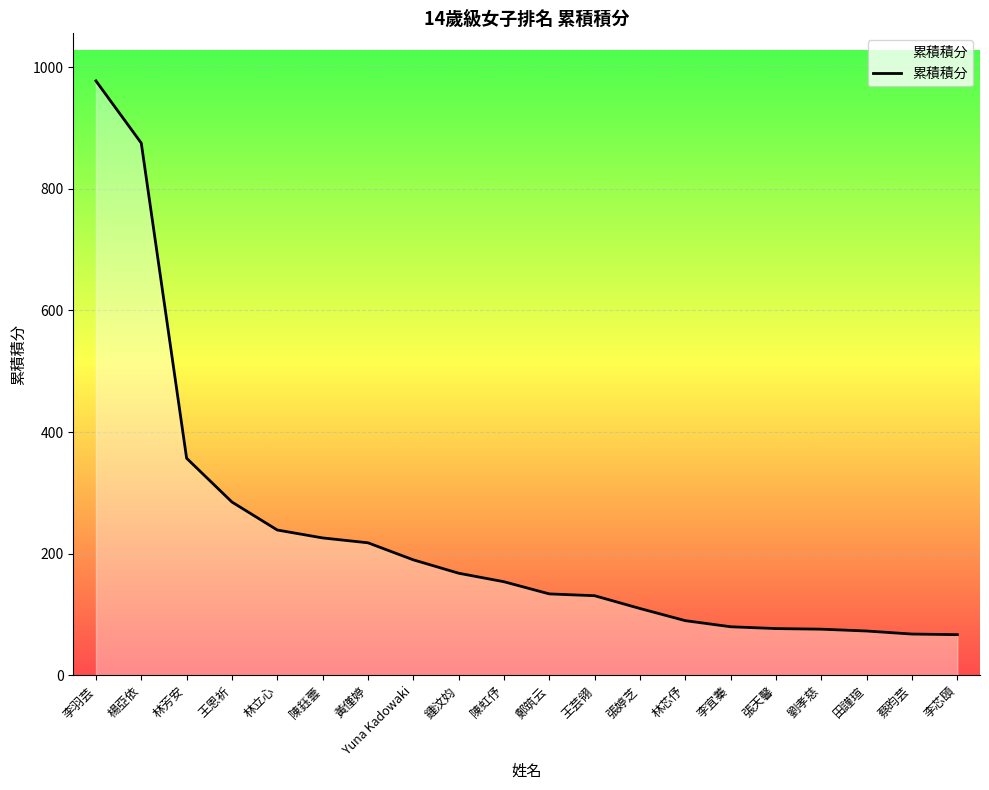

At which label is the value closest to 522?

林芳安